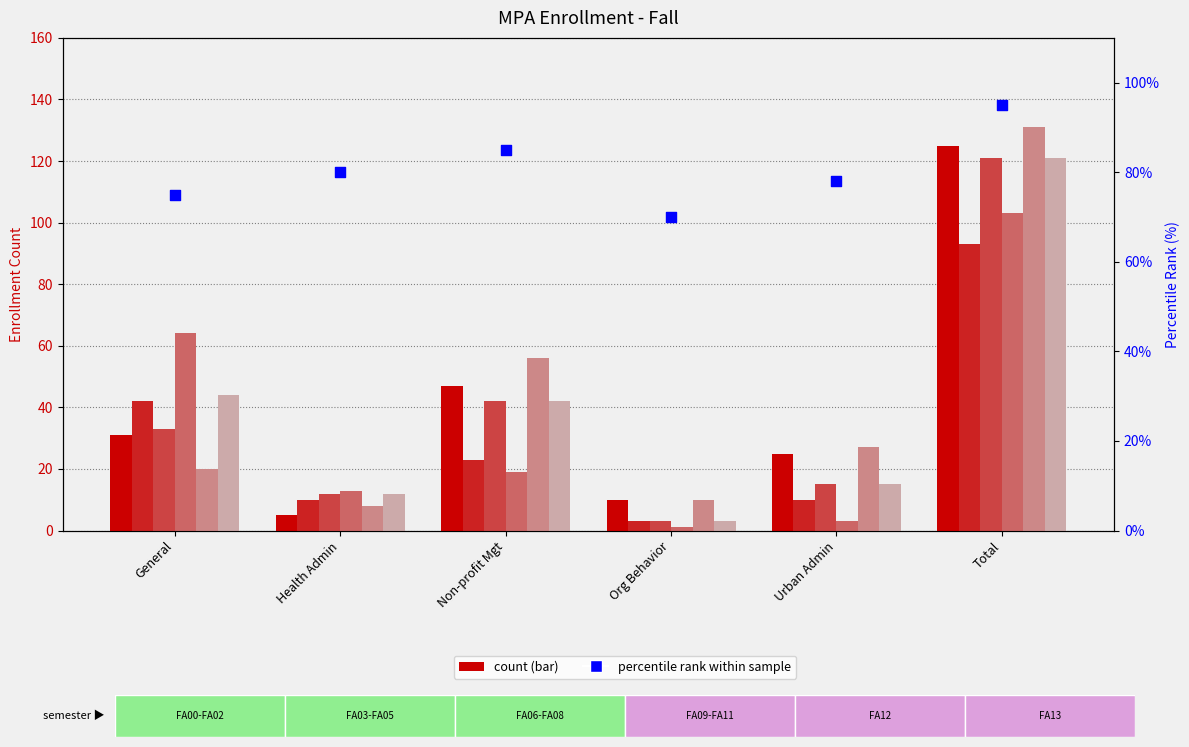

Is the value of FA05 at Total greater than the value of FA07 at General?

Yes